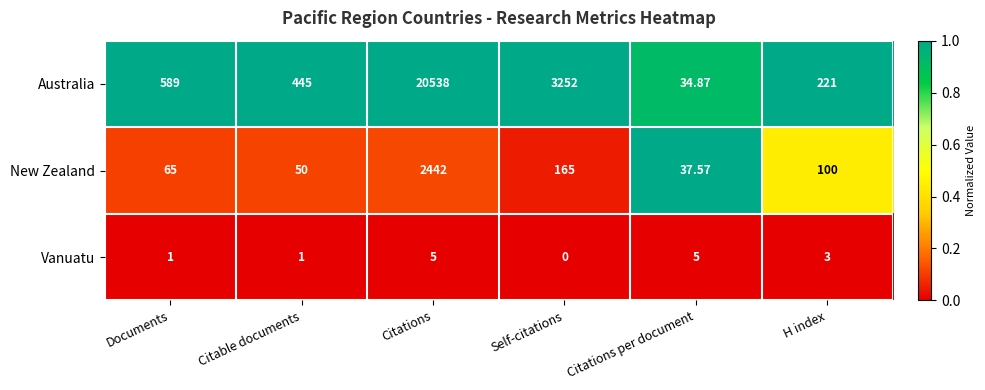

Which series has the largest total across all categories?

Australia